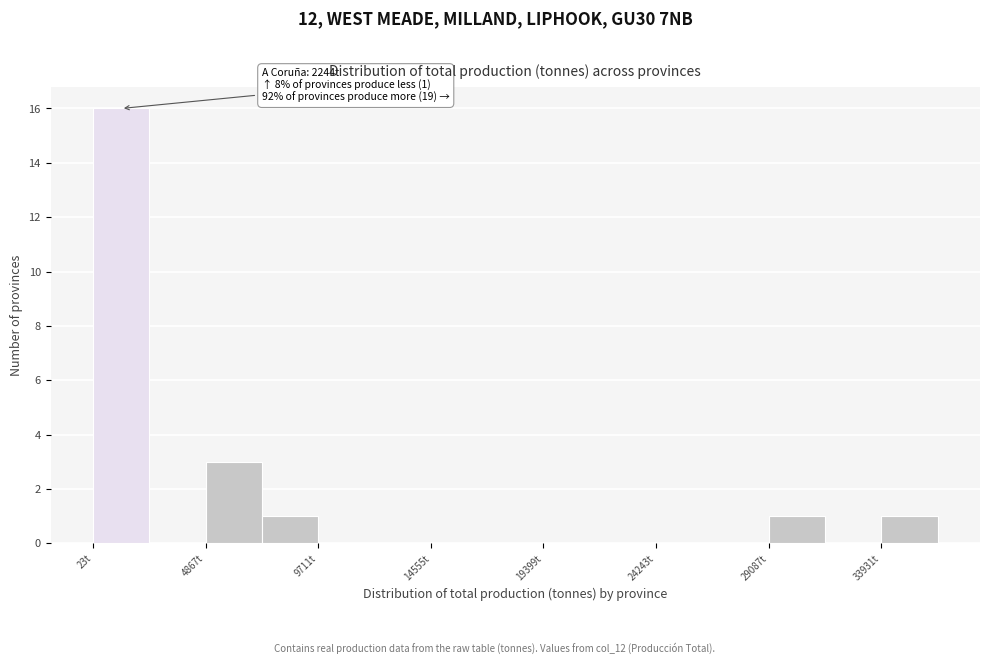

Which range on the x-axis has the tallest bar?

0 to 2500